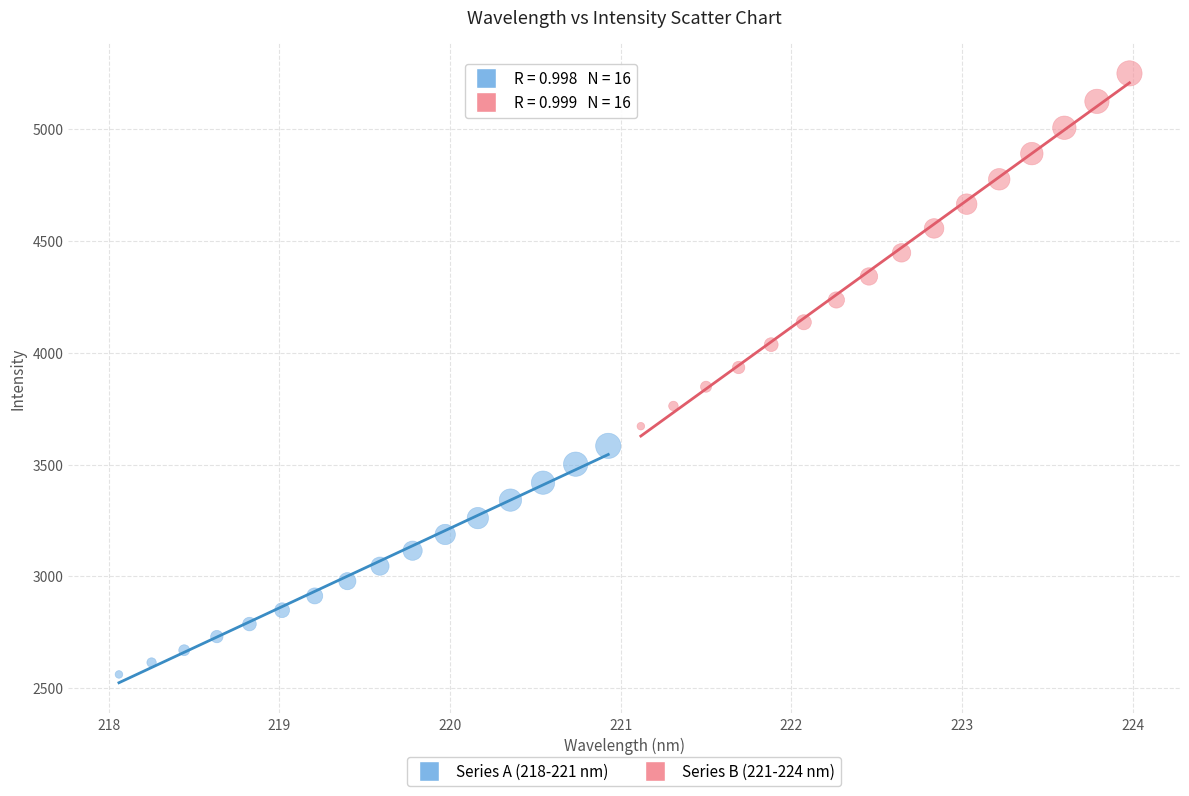

Which series has the largest Y range (max minus min)?

Series B (221-224 nm)